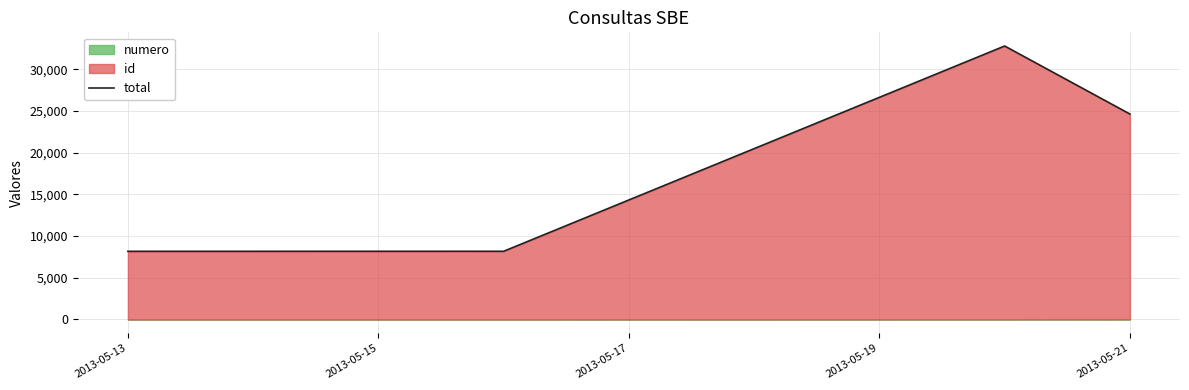

What is the average value?

18453